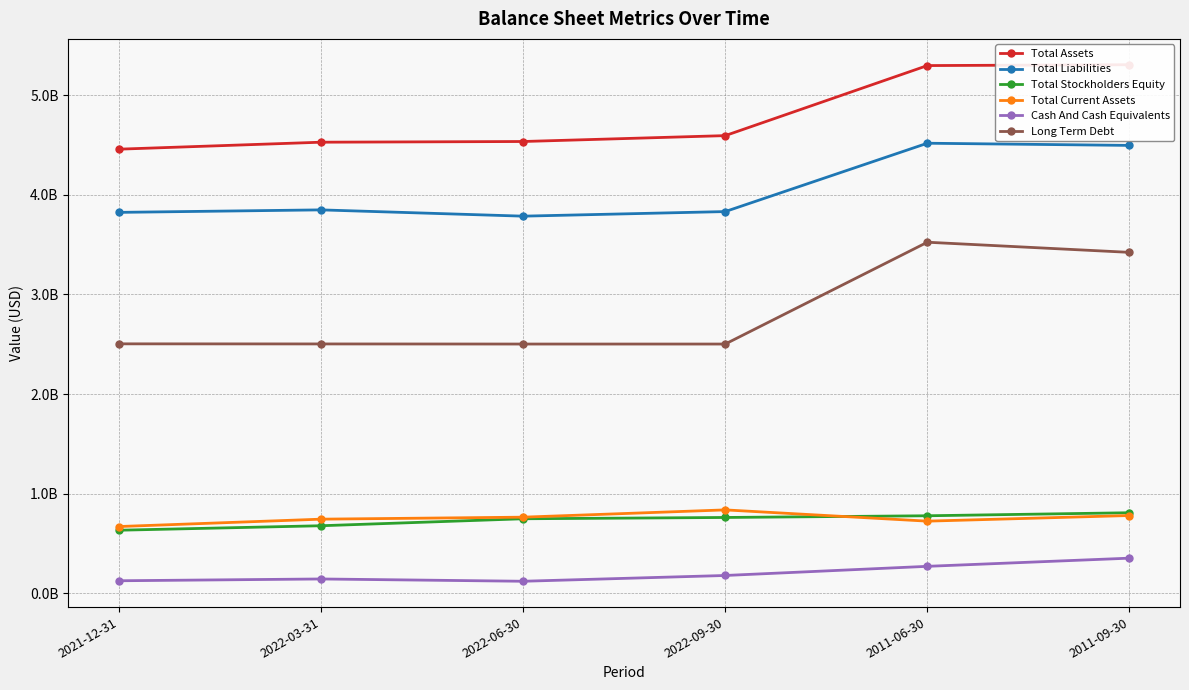

List the series in order of their peak value, lowest first.

Cash And Cash Equivalents, Total Stockholders Equity, Total Current Assets, Long Term Debt, Total Liabilities, Total Assets